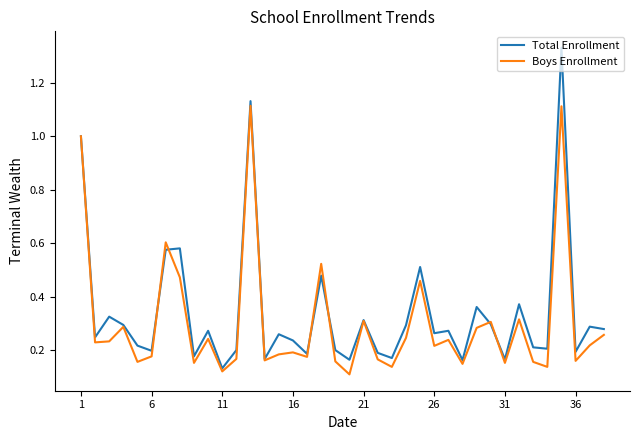

What are all the series names shown in the legend?

Total Enrollment, Boys Enrollment